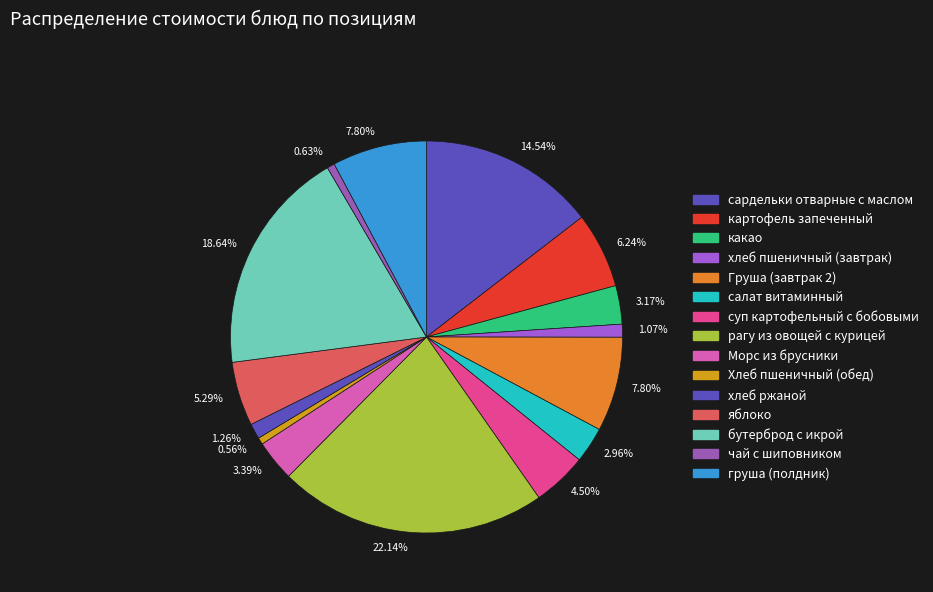

Is it true that суп картофельный с бобовыми is 15% of the pie?

False